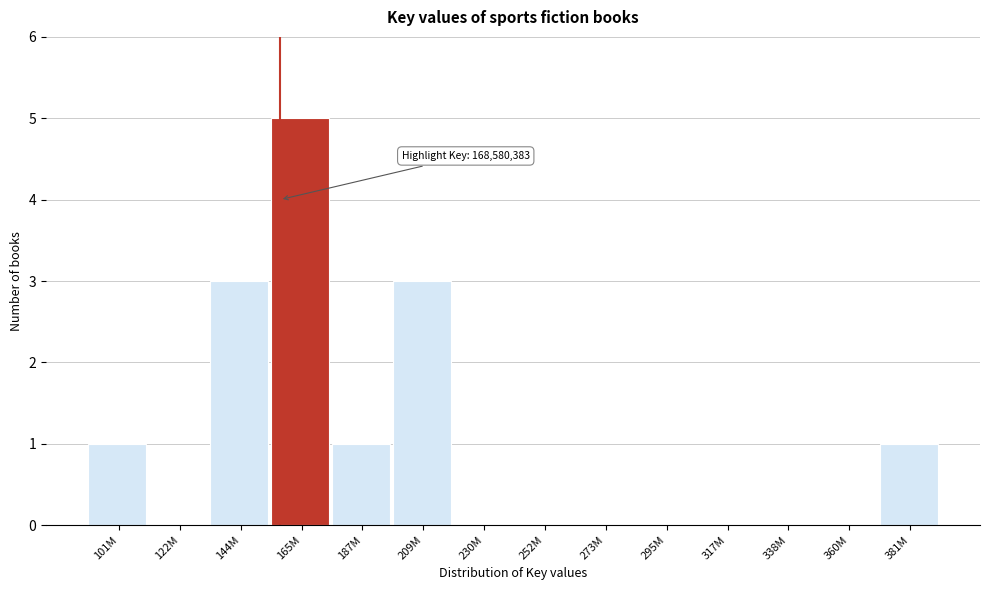

Reading left to right, list all the values displayed in this chart.

101M=1	122M=0	144M=3	165M=5	187M=1	209M=3	230M=0	252M=0	273M=0	295M=0	317M=0	338M=0	360M=0	381M=1